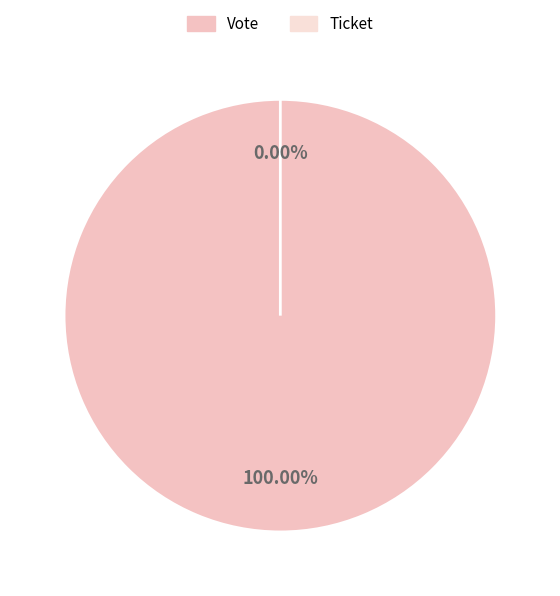

Which slice is the largest?

Vote